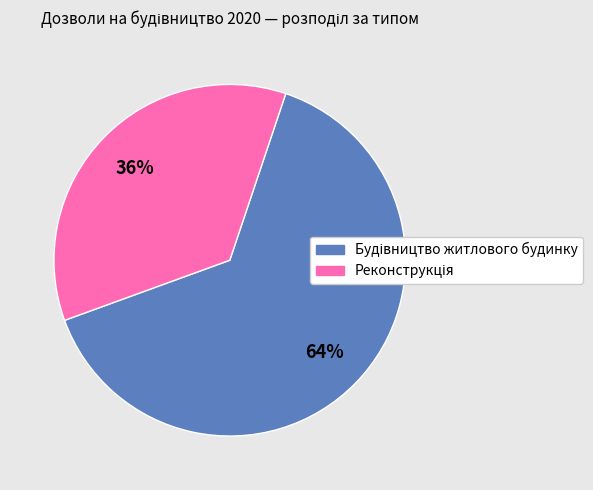

How many segments does this pie chart have?

2